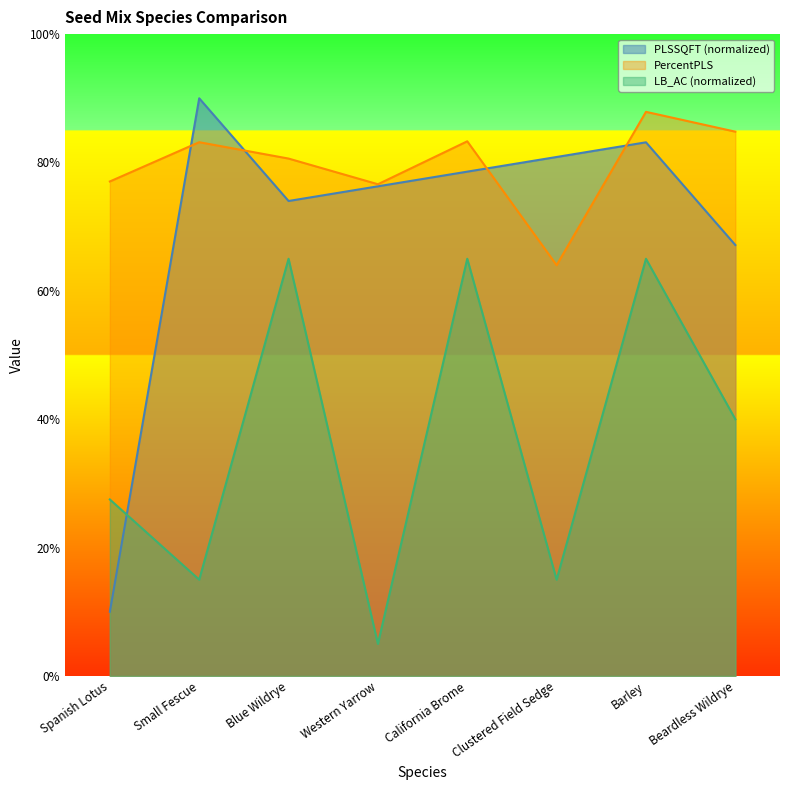

Which category has the highest value across all series?

Small Fescue